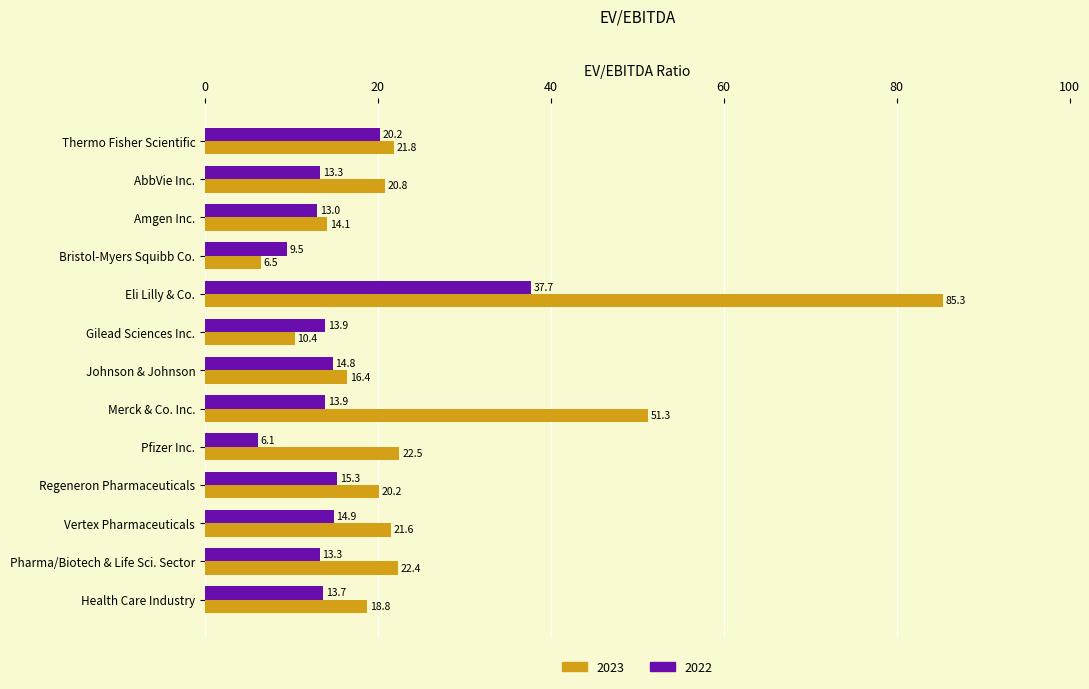

List the series in order of their peak value, lowest first.

2022, 2023